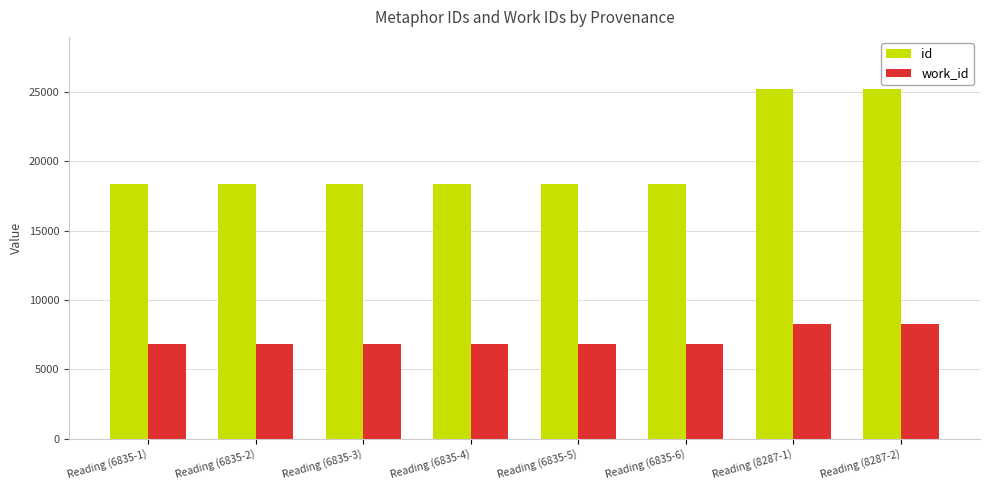

What is the minimum value shown in the chart?

6835